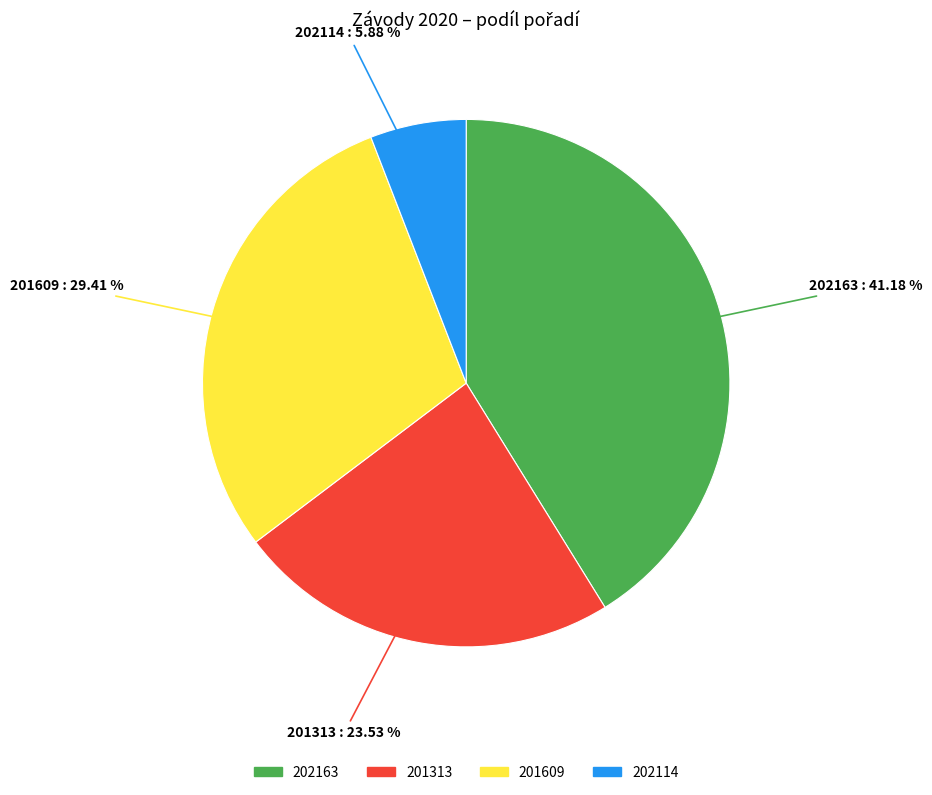

Is 202163 the majority of the pie?

No